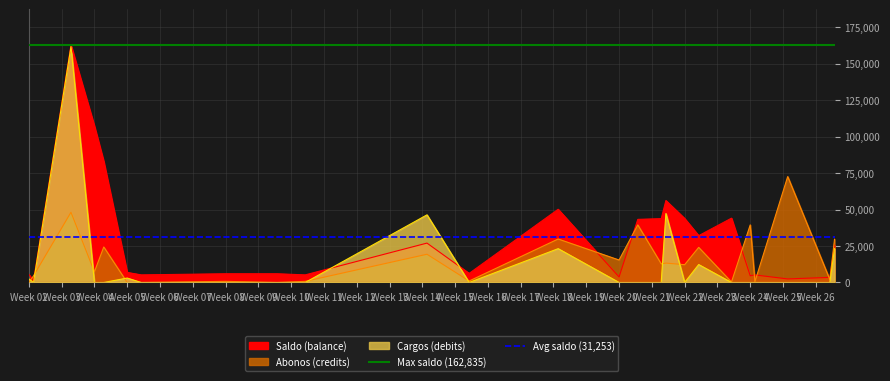

What is the value of the Avg saldo (31,253) point at the 1st from the left?

31253.2